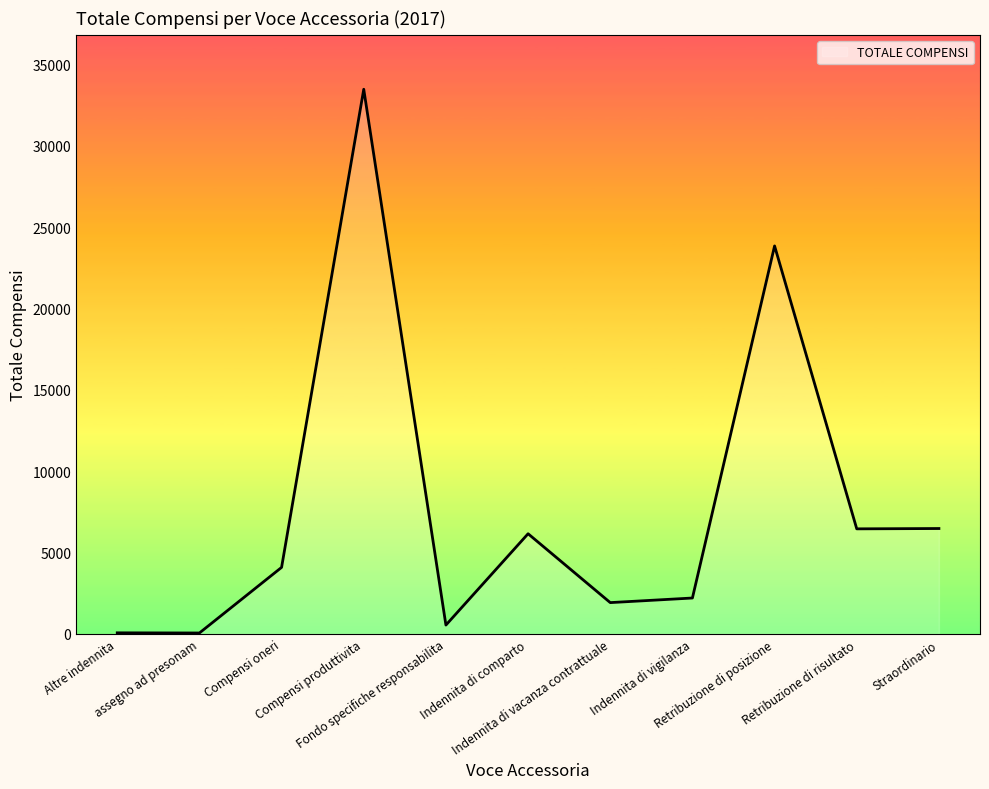

What is the sum of all values?

85255